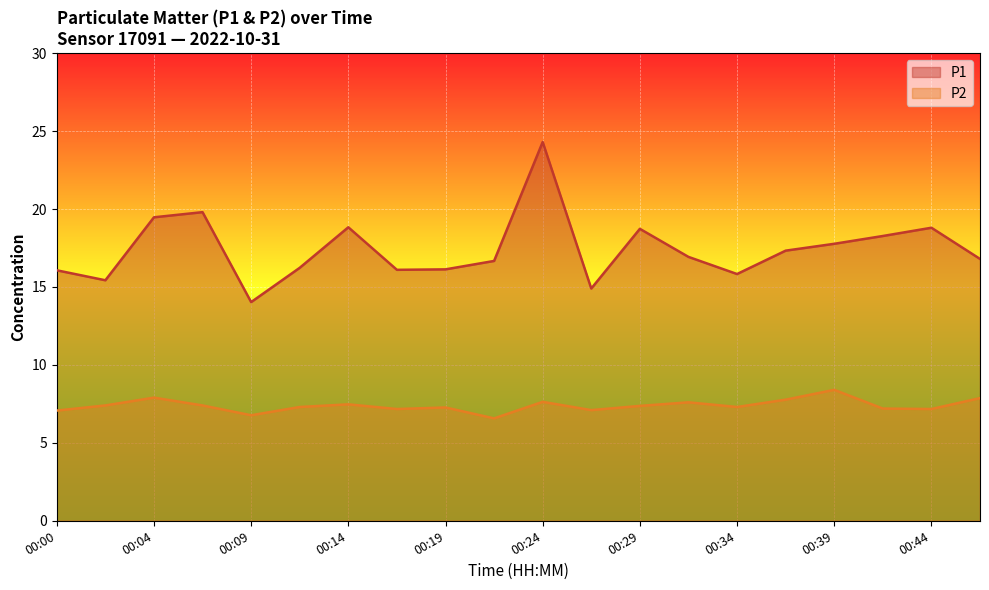

At which label does P2 reach its peak?

00:39